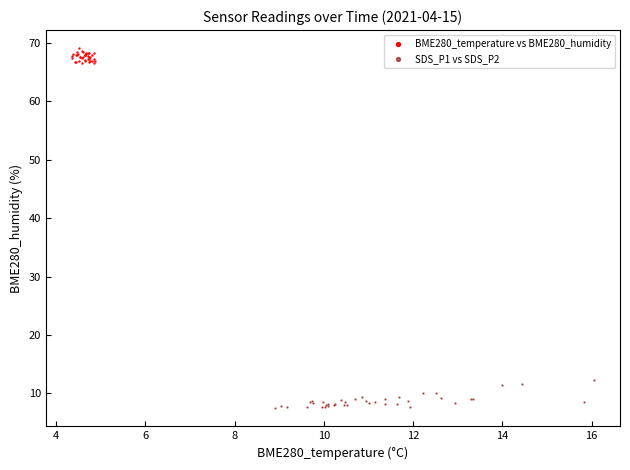

Which series reaches the maximum Y coordinate?

BME280_temperature vs BME280_humidity